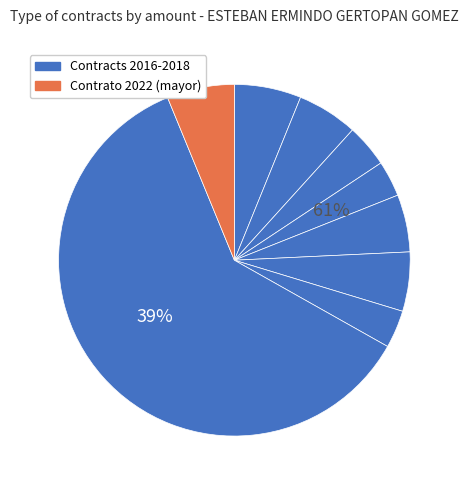

How many slices are in this pie chart?

9